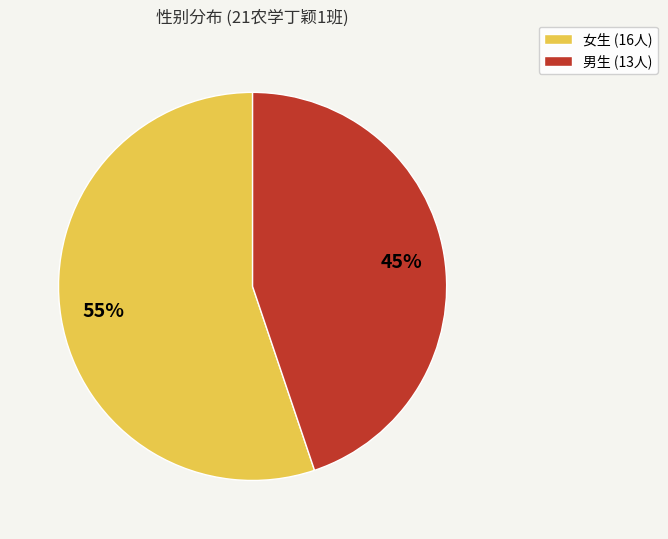

To the nearest percent, what is the difference between the largest and smallest slice percentages?

10%